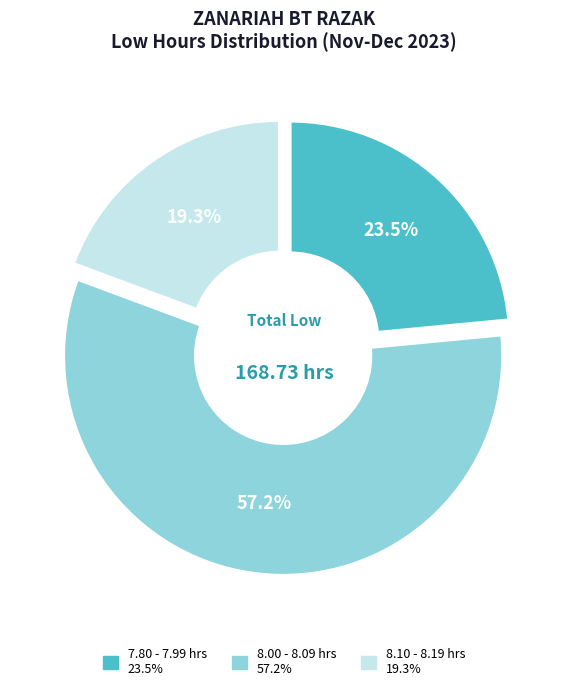

Does any single category account for the majority?

Yes